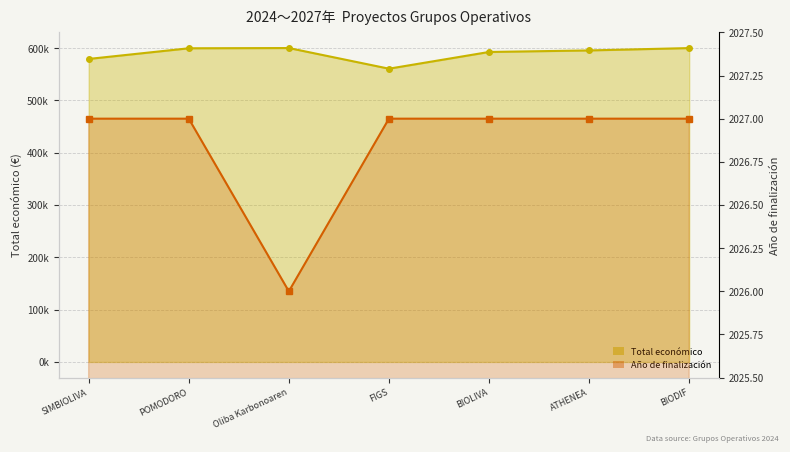

What is the maximum value for Total económico?

599992